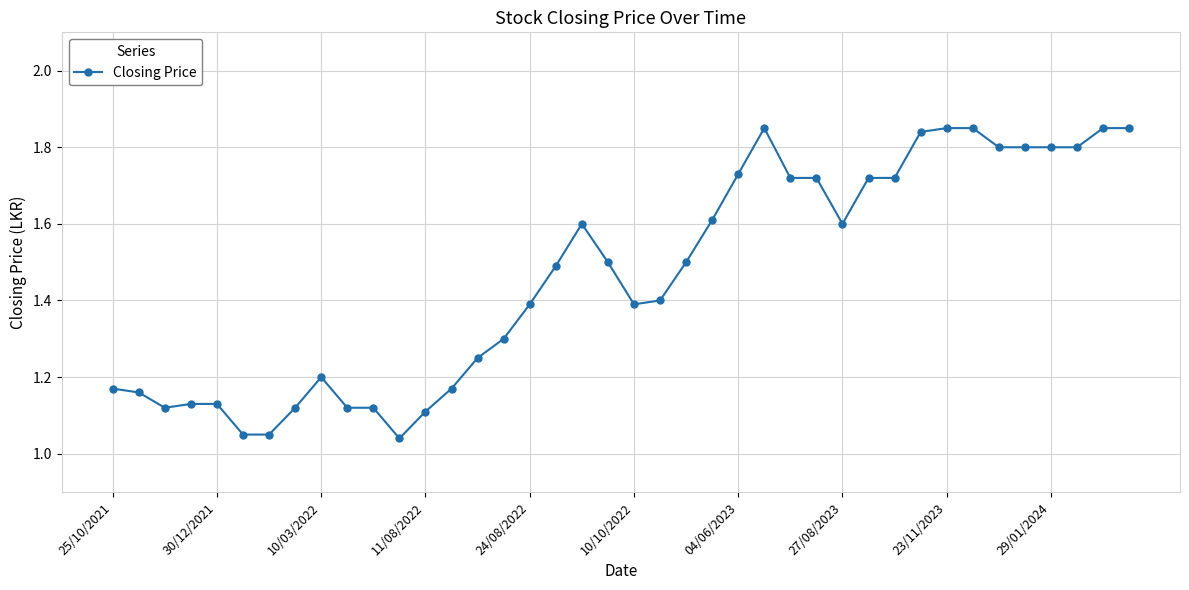

What is the sum of all values?

58.6